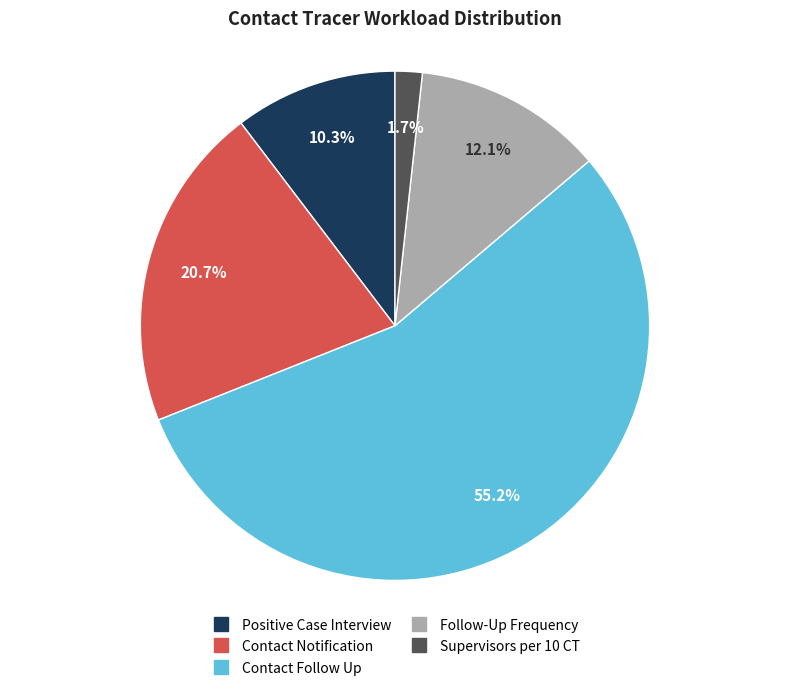

How much of the chart is everything except Contact Notification?

79.3%